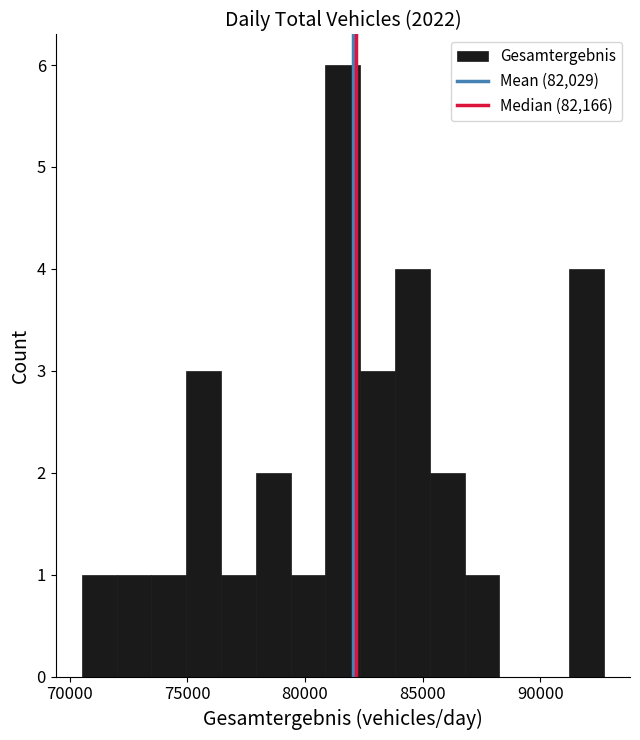

Read against the x-axis, roughly where is the centre of the tallest bar?

81500